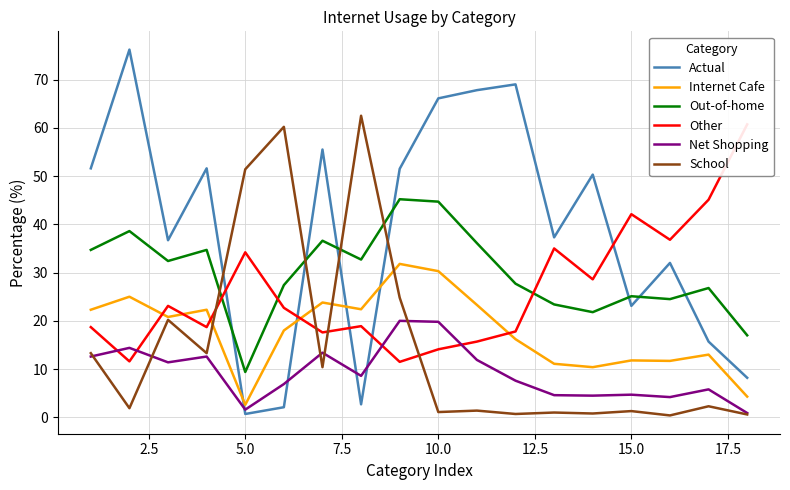

True or false: Net Shopping and Out-of-home cross at least once.

False